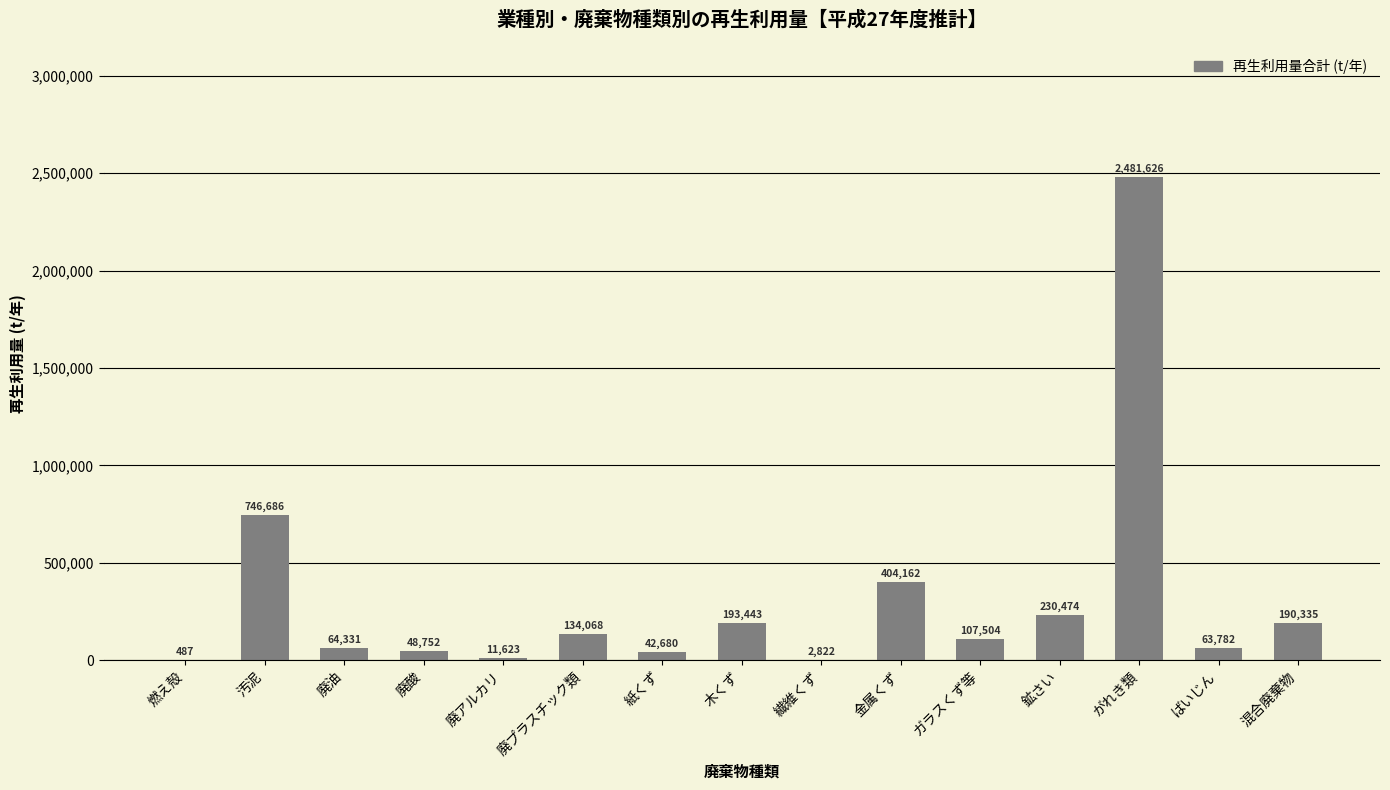

Between 紙くず and 混合廃棄物, which is larger?

混合廃棄物